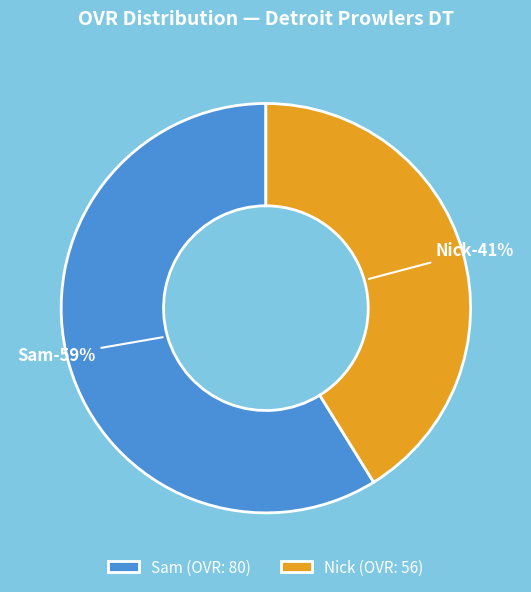

Which category has the smallest portion of the pie?

Nick